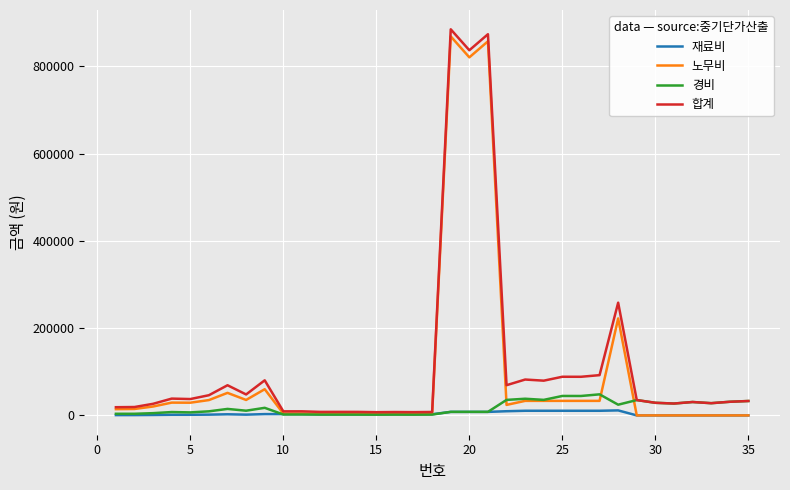

What is the maximum value shown in the chart?

885156